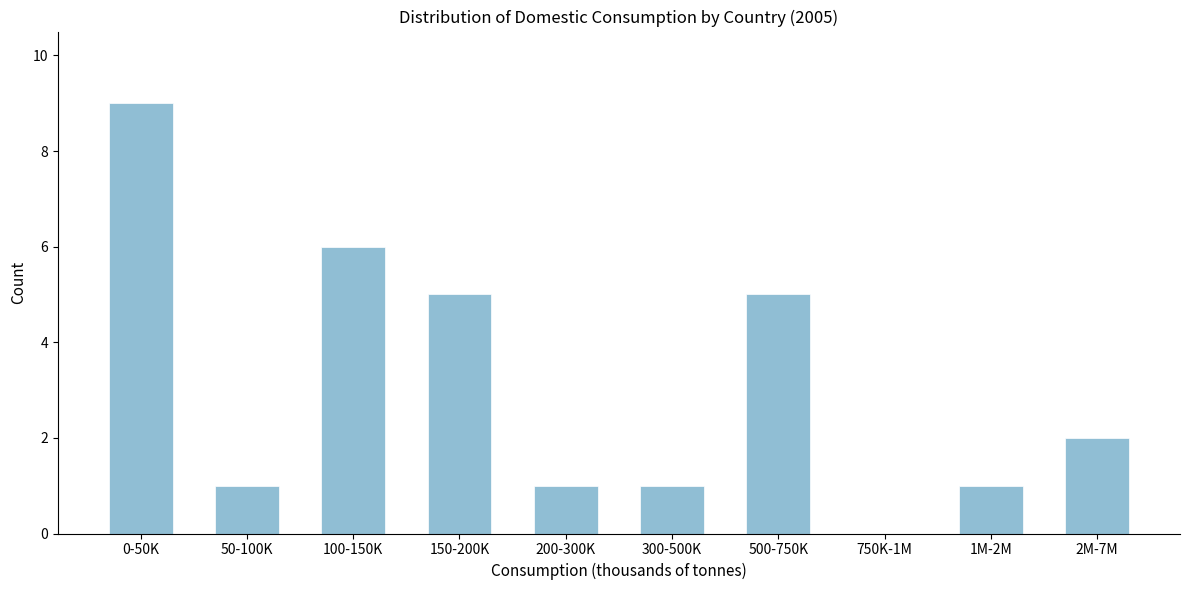

Reading right to left, what are all the values shown in this chart?

2M-7M=2	1M-2M=1	750K-1M=0	500-750K=5	300-500K=1	200-300K=1	150-200K=5	100-150K=6	50-100K=1	0-50K=9